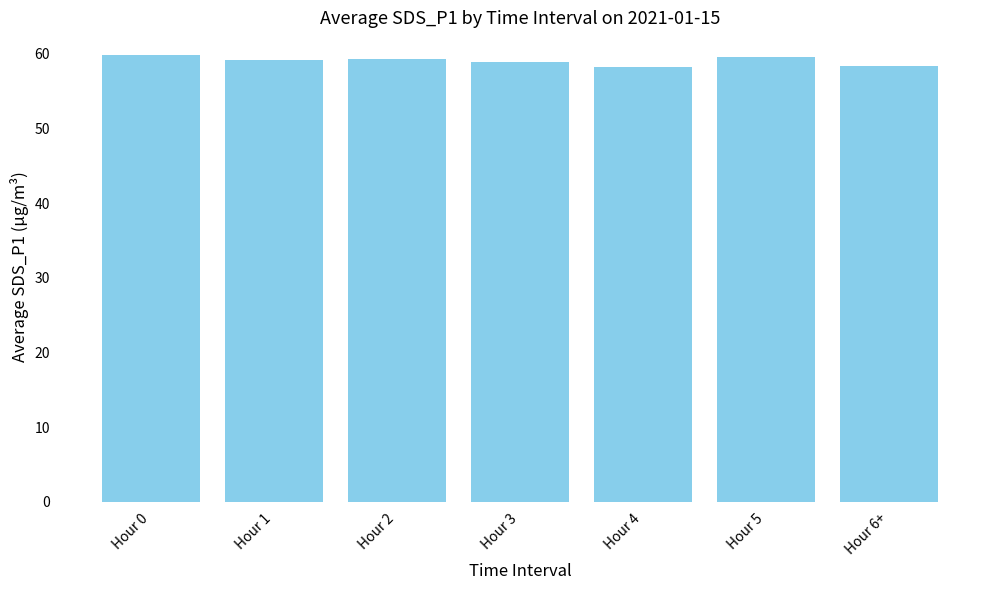

Between Hour 4 and Hour 5, which is larger?

Hour 5